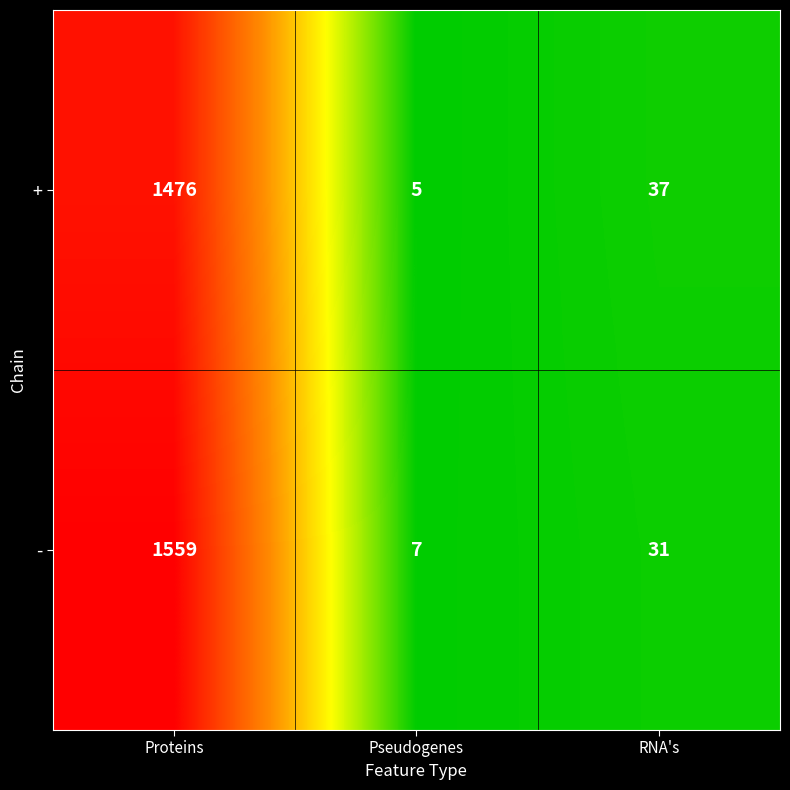

Read the - value at RNA's.

31